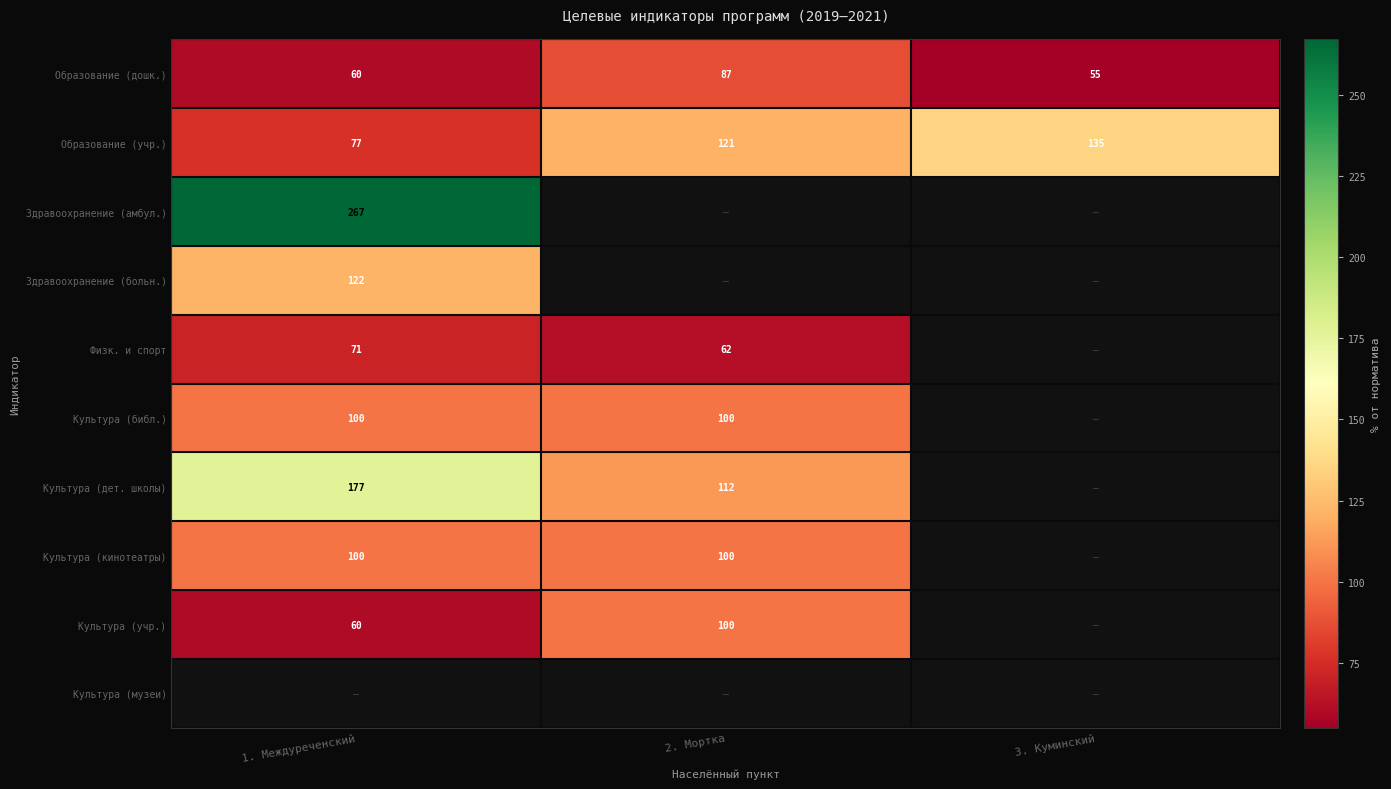

Is it true that Культура (учр.) equals 21 at 1. Междуреченский?

False